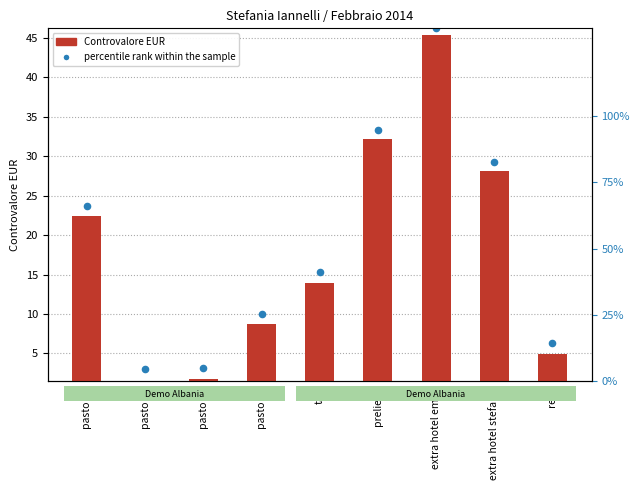

Which series has the largest total across all categories?

percentile rank within the sample